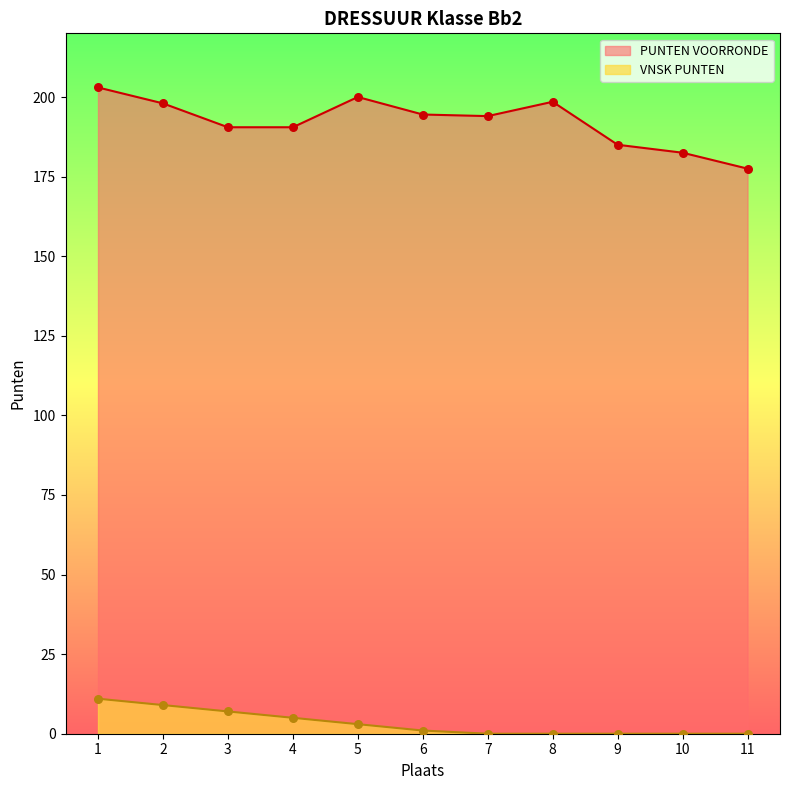

What are all the series names shown in the legend?

PUNTEN VOORRONDE, VNSK PUNTEN